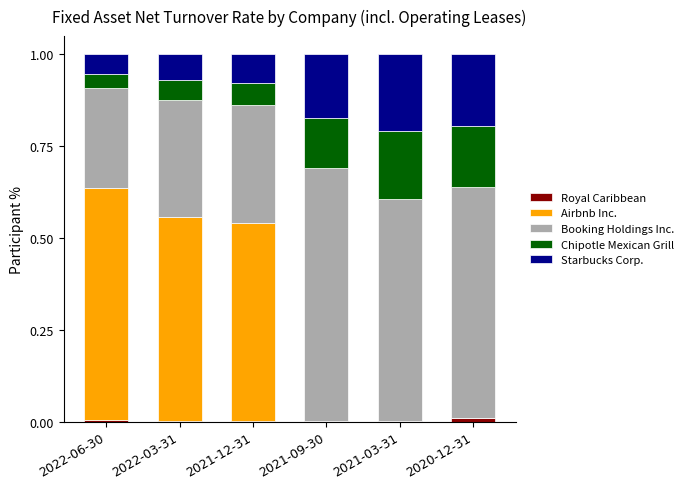

Is it true that Royal Caribbean equals 0.0 at 2021-12-31?

True